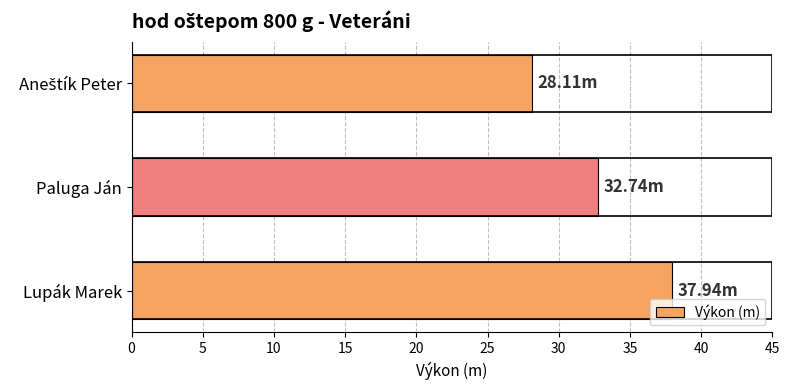

What is the label of the 2nd bar from the top?

Paluga Ján